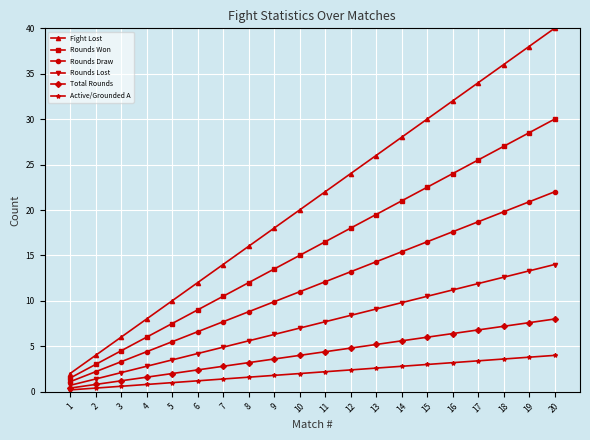

What is the difference between the highest and lowest values at 4?

7.2